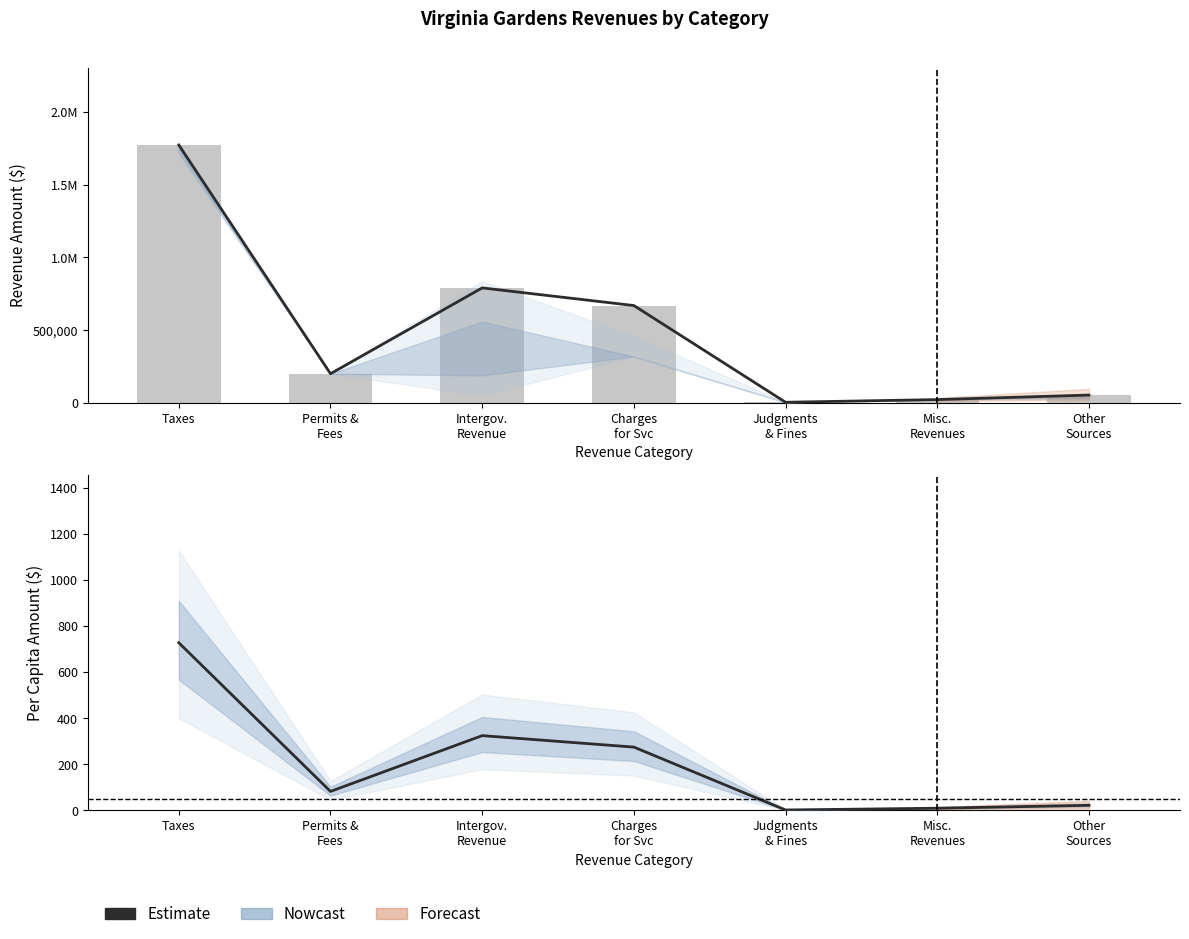

How many data points are less than 200427?

3